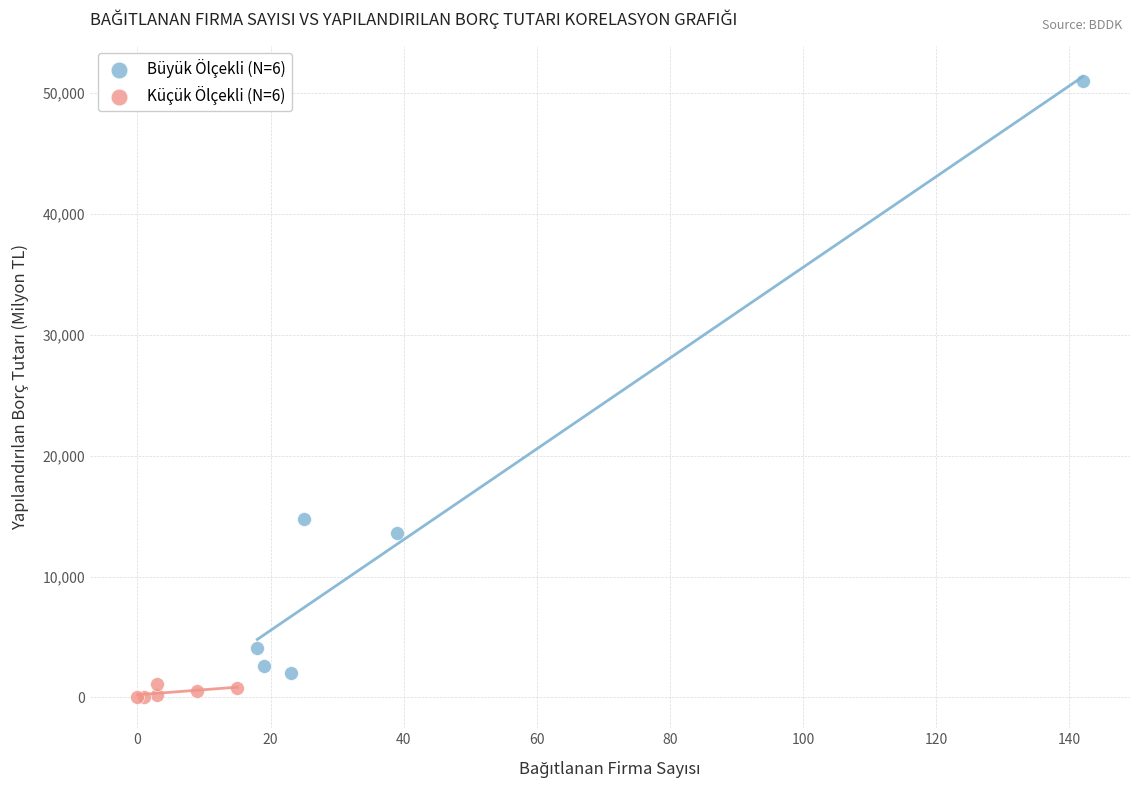

What are all the series names shown in the legend?

Büyük Ölçekli (N=6), Küçük Ölçekli (N=6)